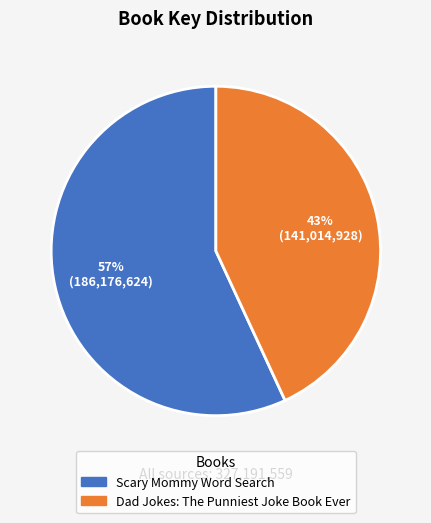

Do Scary Mommy Word Search and Dad Jokes: The Punniest Joke Book Ever together represent more than half of the pie?

Yes